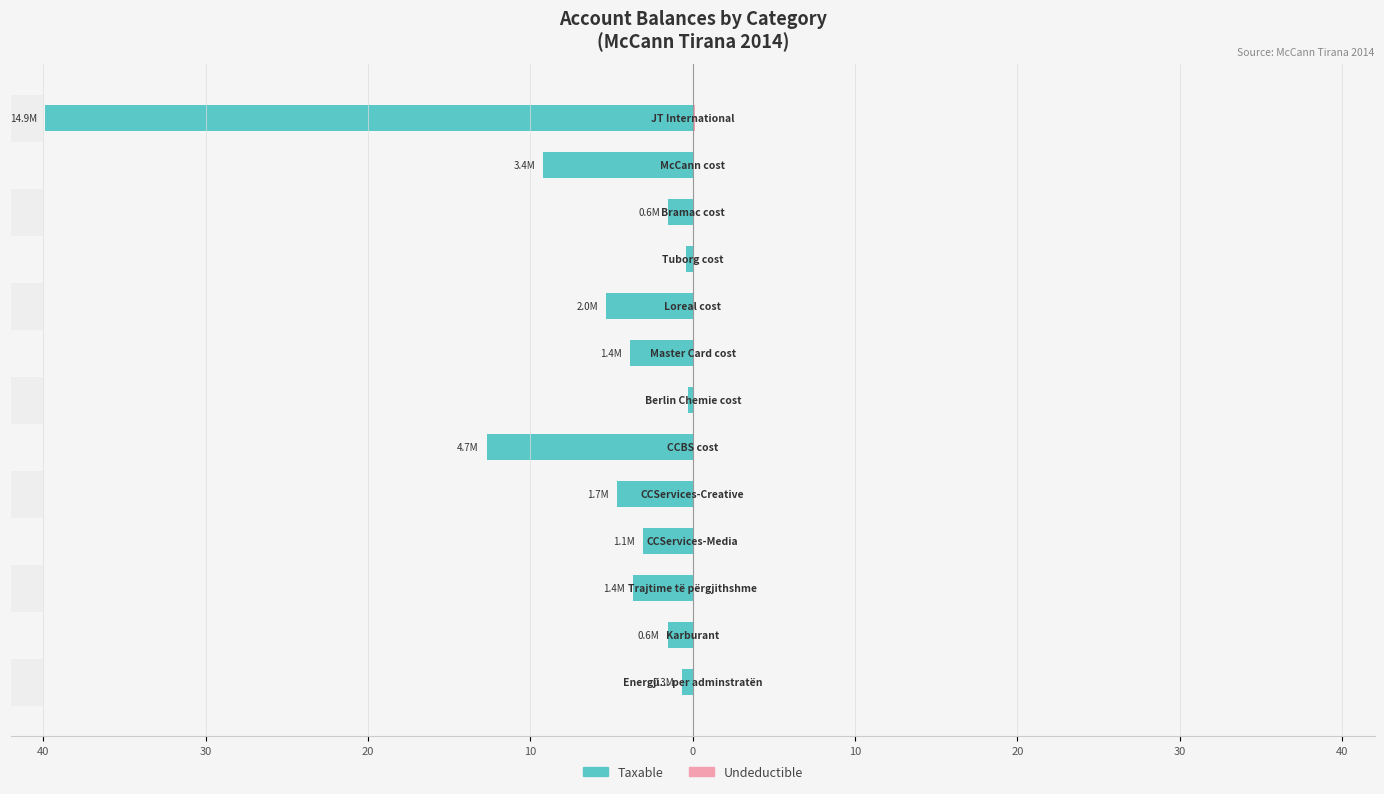

Rank the series by their maximum value, from lowest to highest.

Taxable, Undeductible